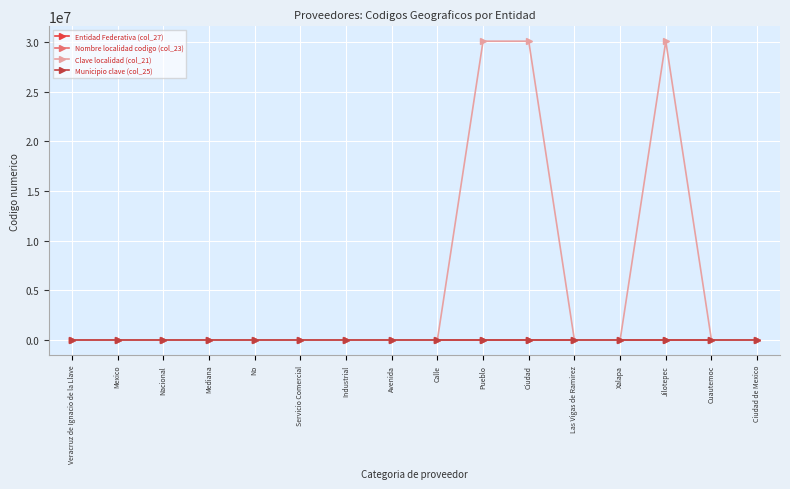

Reading left to right, transcribe all the data shown in this chart.

Entidad Federativa (col_27): Veracruz de Ignacio de la Llave=3.0	Mexico=0.9	Nacional=3.0	Mediana=3.0	No=3.0	Servicio Comercial=3.0	Industrial=3.0	Avenida=3.0	Calle=3.0	Pueblo=3.0	Ciudad=3.0	Las Vigas de Ramirez=3.0	Xalapa=3.0	Jilotepec=3.0	Cuautemoc=0.9	Ciudad de Mexico=3.0
Nombre localidad codigo (col_23): Veracruz de Ignacio de la Llave=8.7	Mexico=0.4	Nacional=8.7	Mediana=13.2	No=13.2	Servicio Comercial=13.2	Industrial=13.2	Avenida=8.7	Calle=8.7	Pueblo=9.3	Ciudad=9.3	Las Vigas de Ramirez=13.2	Xalapa=8.7	Jilotepec=9.3	Cuautemoc=0.4	Ciudad de Mexico=8.7
Clave localidad (col_21): Veracruz de Ignacio de la Llave=0.1	Mexico=1.5	Nacional=0.1	Mediana=0.1	No=0.1	Servicio Comercial=0.1	Industrial=0.1	Avenida=0.1	Calle=0.1	Pueblo=30093000.1	Ciudad=30093000.1	Las Vigas de Ramirez=0.1	Xalapa=0.1	Jilotepec=30093000.1	Cuautemoc=1.5	Ciudad de Mexico=0.1
Municipio clave (col_25): Veracruz de Ignacio de la Llave=3.0	Mexico=0.9	Nacional=3.0	Mediana=3.0	No=3.0	Servicio Comercial=3.0	Industrial=3.0	Avenida=3.0	Calle=3.0	Pueblo=3.0	Ciudad=3.0	Las Vigas de Ramirez=3.0	Xalapa=3.0	Jilotepec=3.0	Cuautemoc=0.9	Ciudad de Mexico=3.0